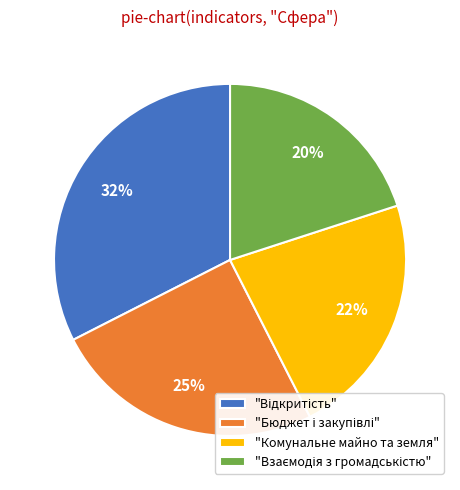

How many slices are in this pie chart?

4